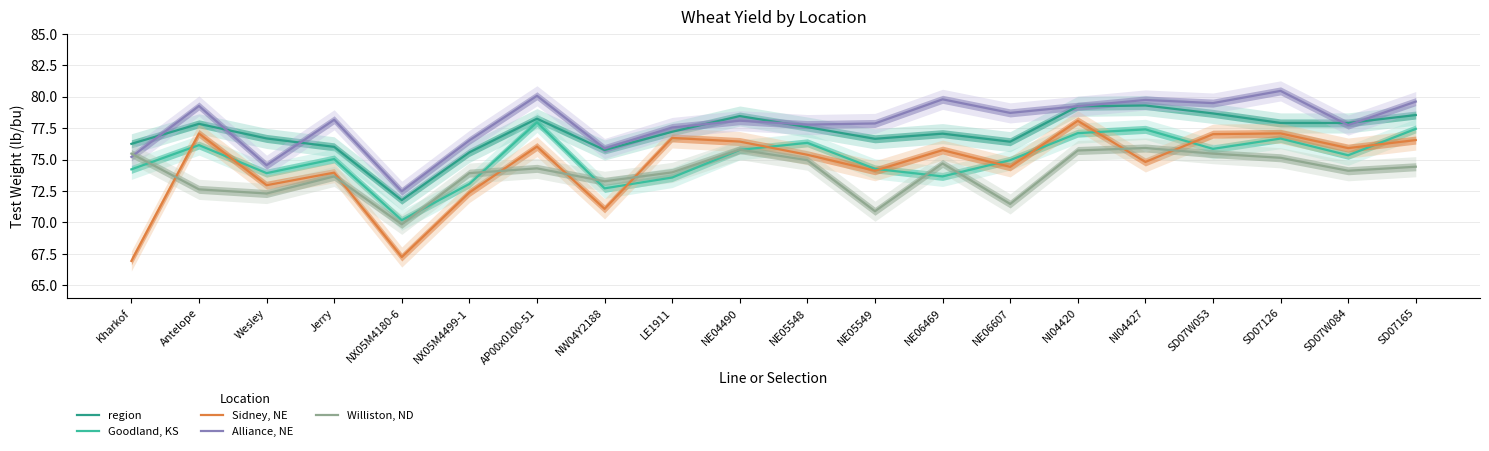

Which category has the highest value in the Goodland, KS series?

AP00x0100-51